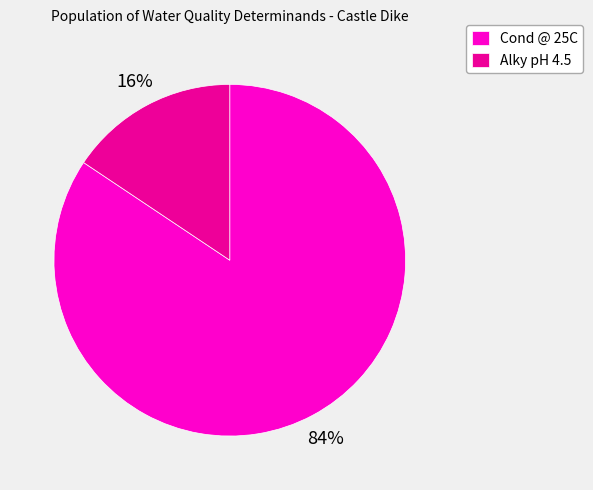

Which category accounts for the majority?

Cond @ 25C